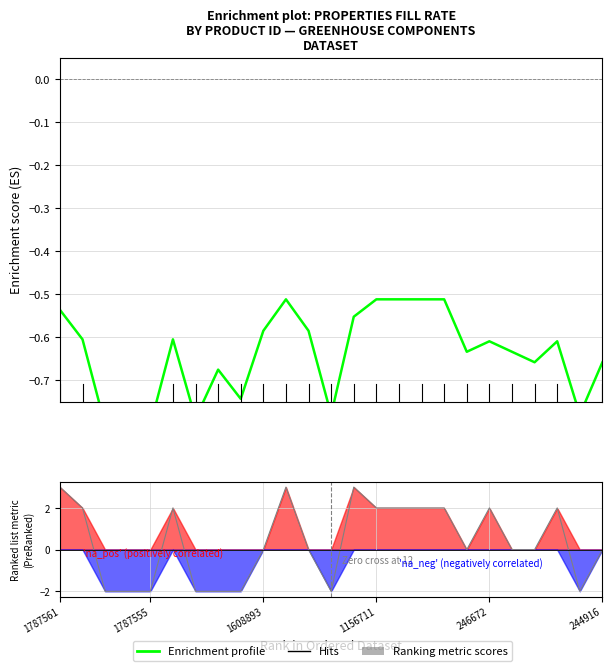

What is the label of the 2nd point from the left?

1787555